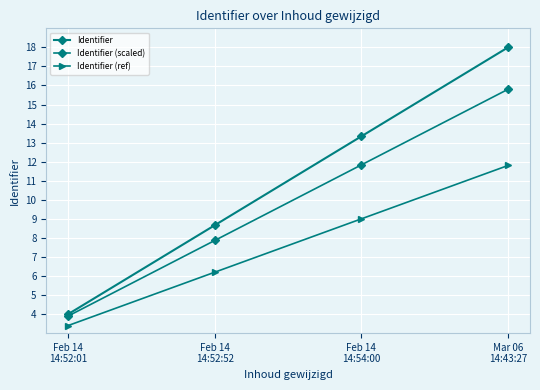

Reading right to left, extract all data points from this chart.

Identifier: 18.0	13.3	8.7	4.0
Identifier (scaled): 15.8	11.8	7.9	3.9
Identifier (ref): 11.8	9.0	6.2	3.4